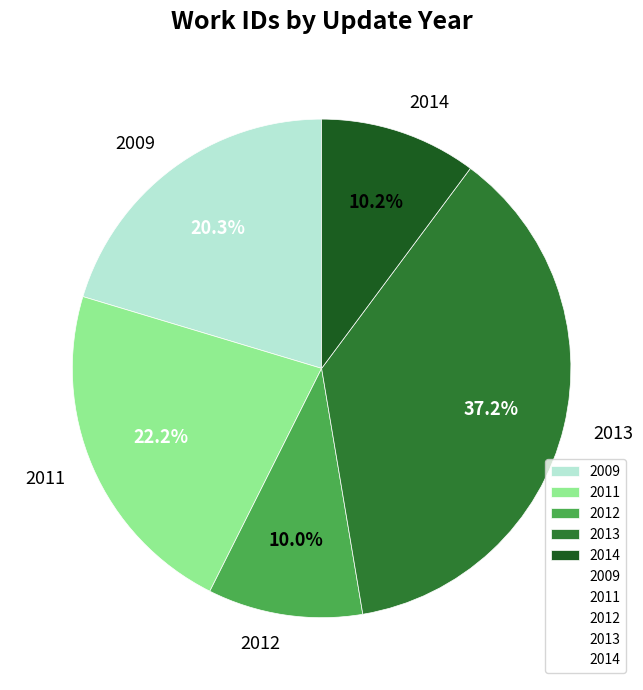

What is the ratio of the value at 2014 to the value at 2013?

0.3